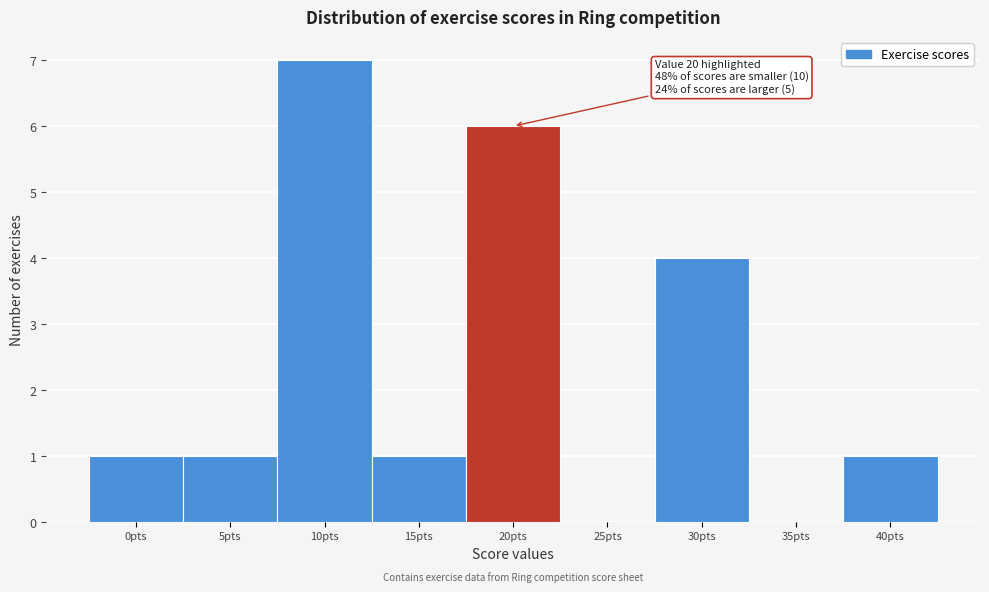

Reading left to right, transcribe all the data shown in this chart.

0pts=1	5pts=1	10pts=7	15pts=1	20pts=6	25pts=0	30pts=4	35pts=0	40pts=1